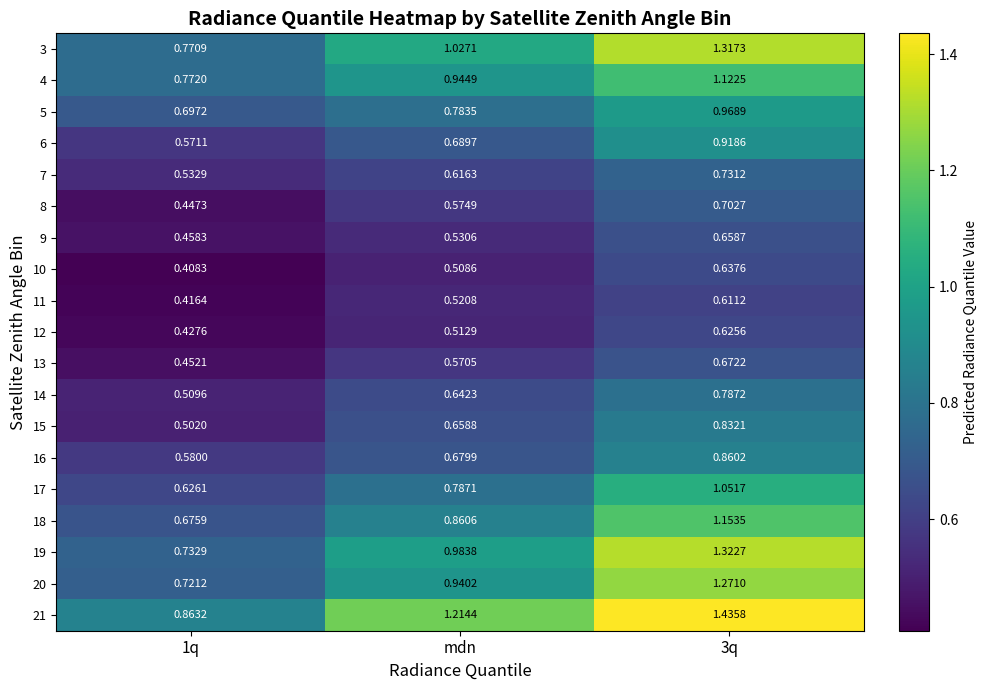

Is the value of 17 at 3q greater than the value of 10 at 3q?

Yes